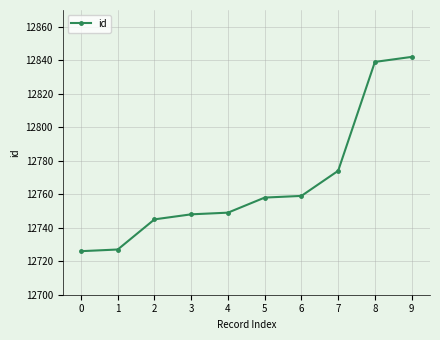

Does the chart display data point markers on the line(s)?

Yes